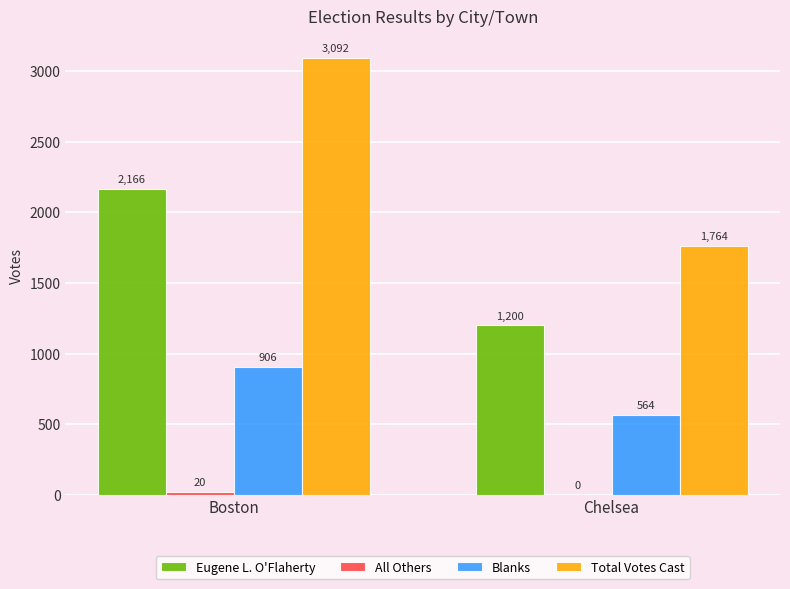

What is the average value of the Eugene L. O'Flaherty series?

1683